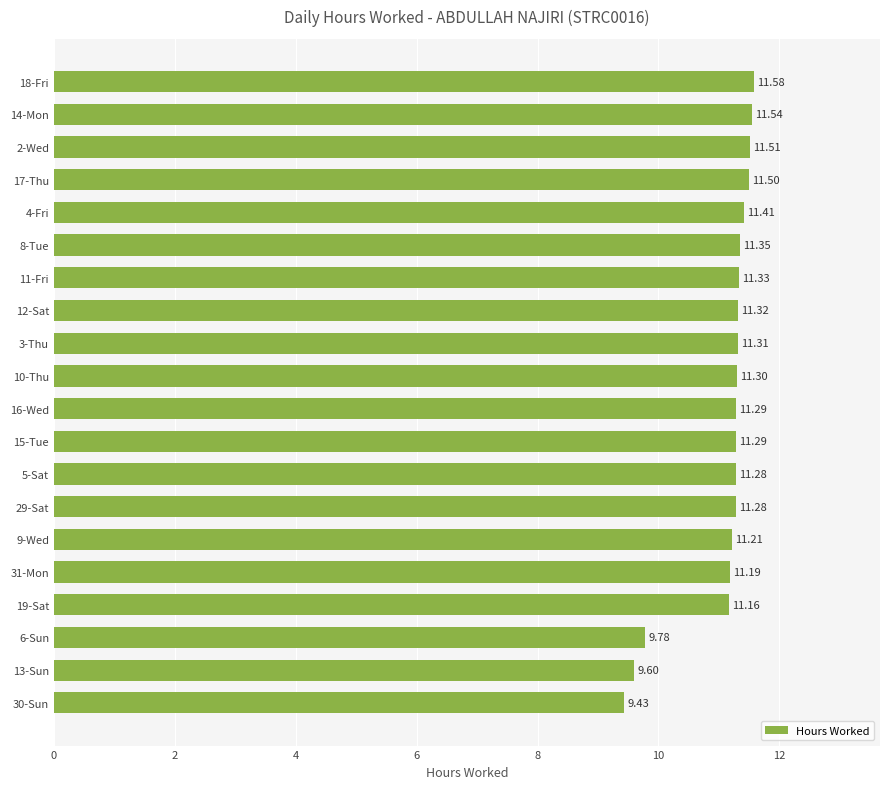

What is the minimum value shown in the chart?

9.4